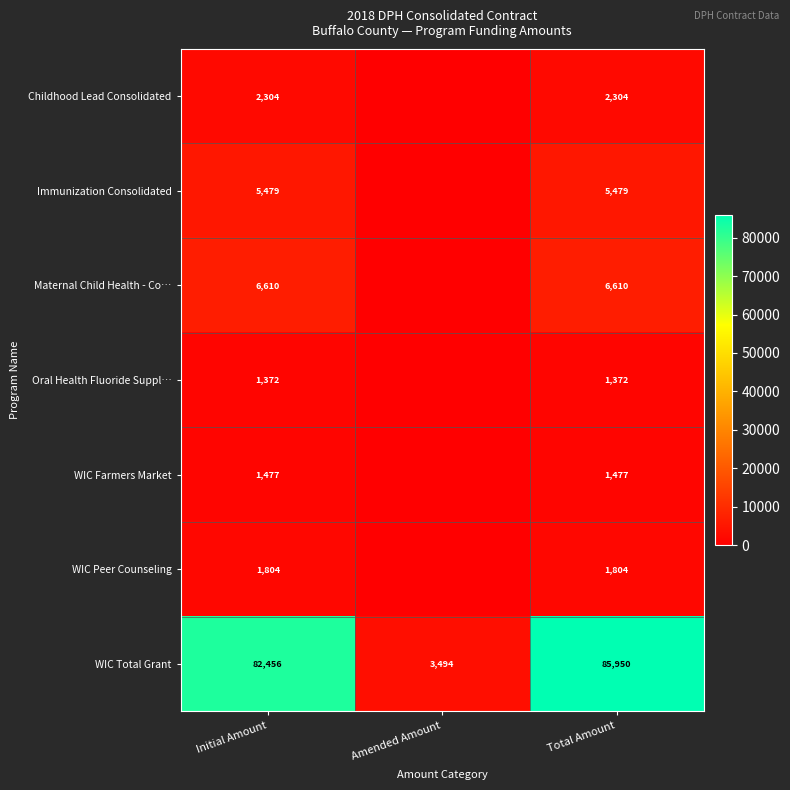

At Initial Amount, list the series in order from smallest to largest.

Oral Health Fluoride Suppl…, WIC Farmers Market, WIC Peer Counseling, Childhood Lead Consolidated, Immunization Consolidated, Maternal Child Health - Co…, WIC Total Grant